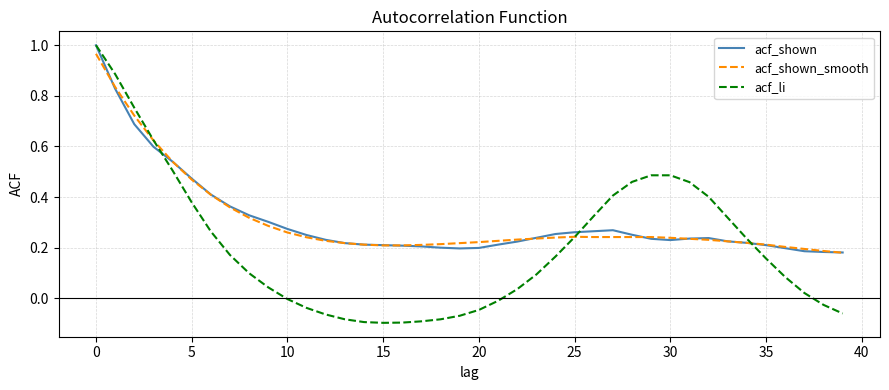

Which series has the widest spread of values?

acf_li